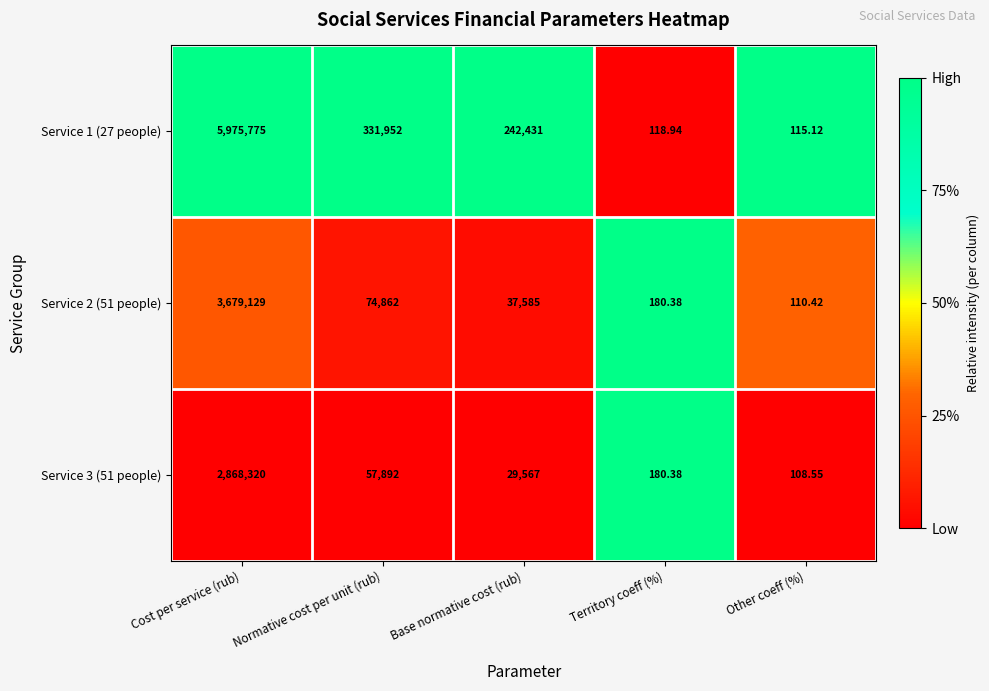

Rank the categories by Service 1 (27 people) value from lowest to highest.

Other coeff (%), Territory coeff (%), Base normative cost (rub), Normative cost per unit (rub), Cost per service (rub)